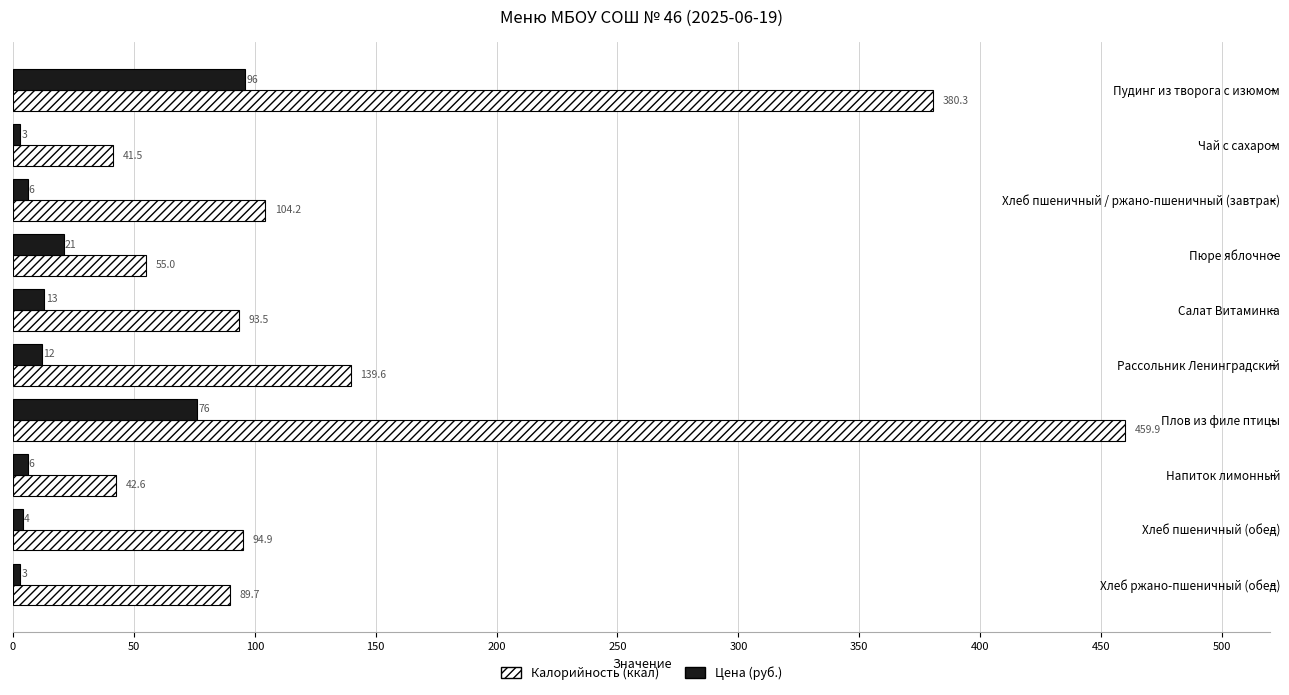

Which category has the highest value across all series?

Плов из филе птицы